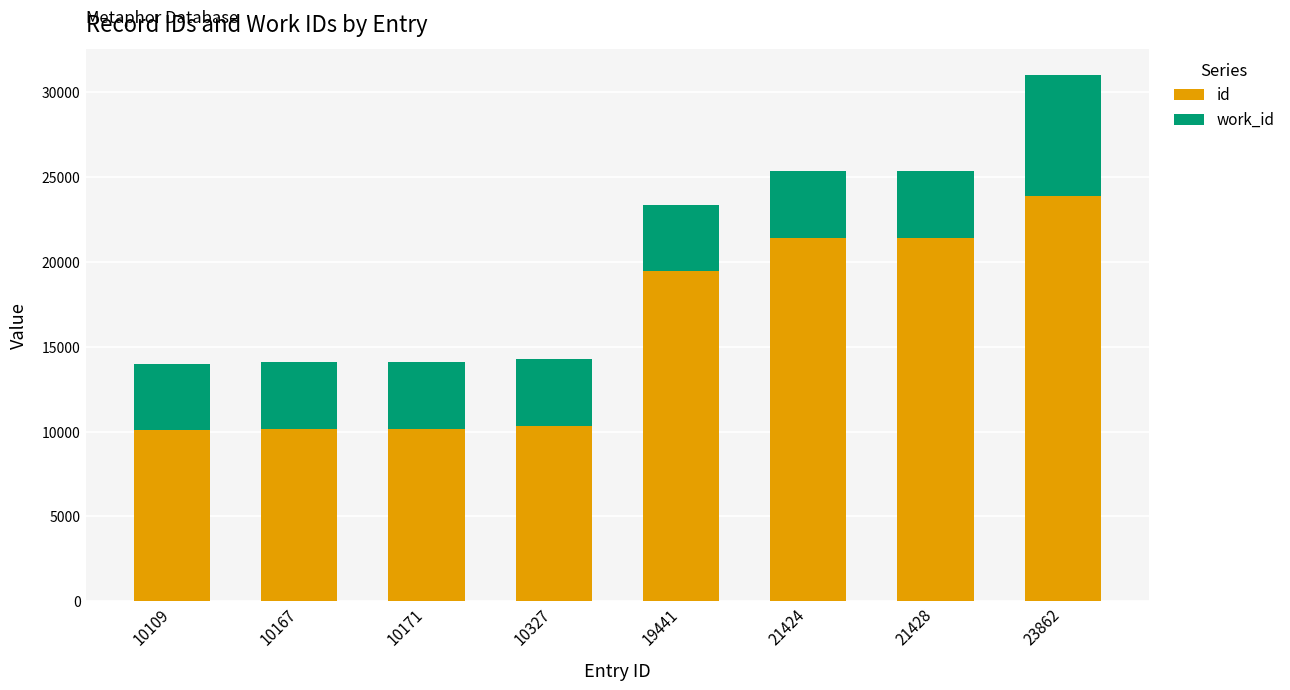

At which category is the sum across all series the highest?

23862